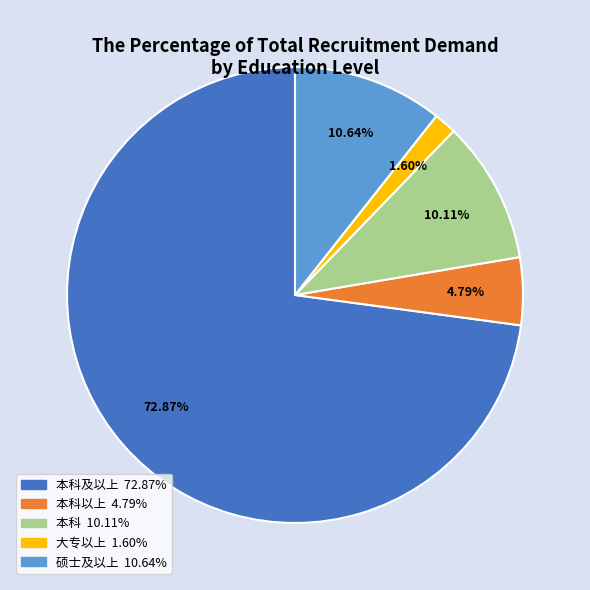

How many segments does this pie chart have?

5